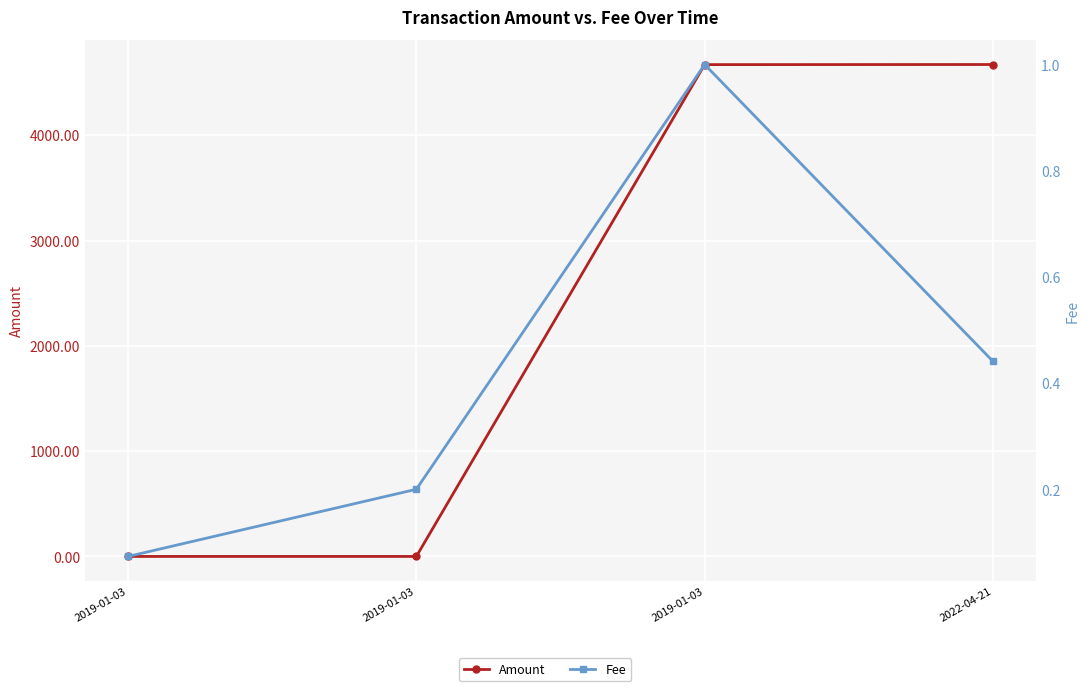

At 2022-04-21, list the series in order from smallest to largest.

Fee, Amount